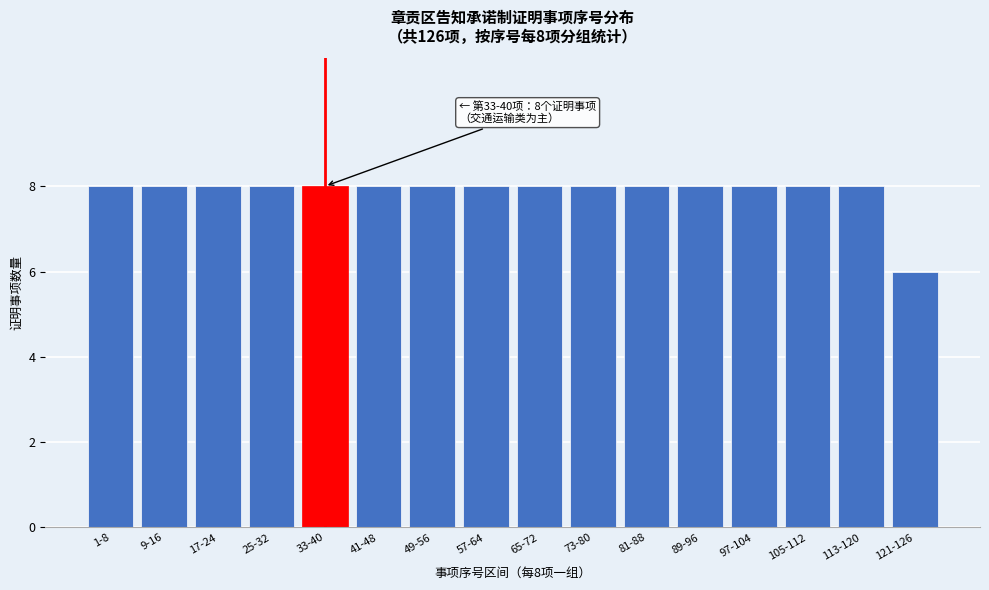

Reading left to right, list all the values displayed in this chart.

8	8	8	8	8	8	8	8	8	8	8	8	8	8	8	6